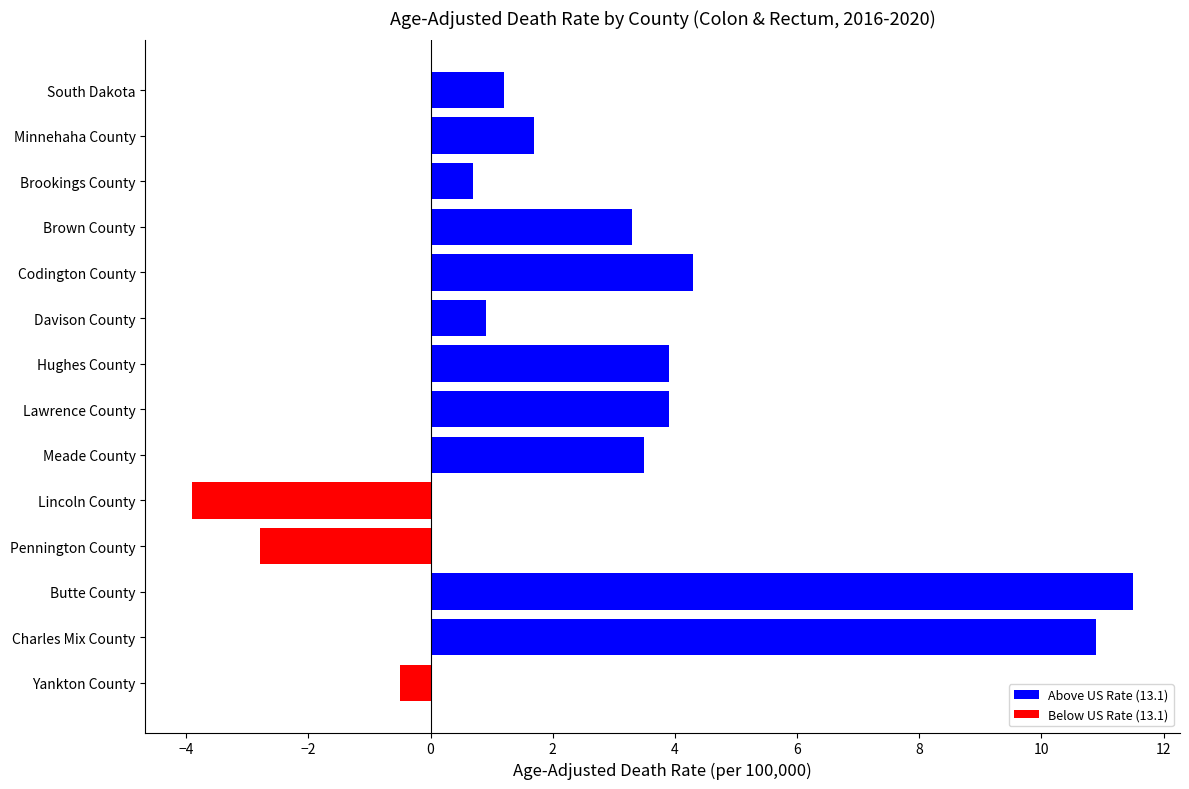

Reading bottom to top, transcribe all the data shown in this chart.

-0.5	10.9	11.5	-2.8	-3.9	3.5	3.9	3.9	0.9	4.3	3.3	0.7	1.7	1.2